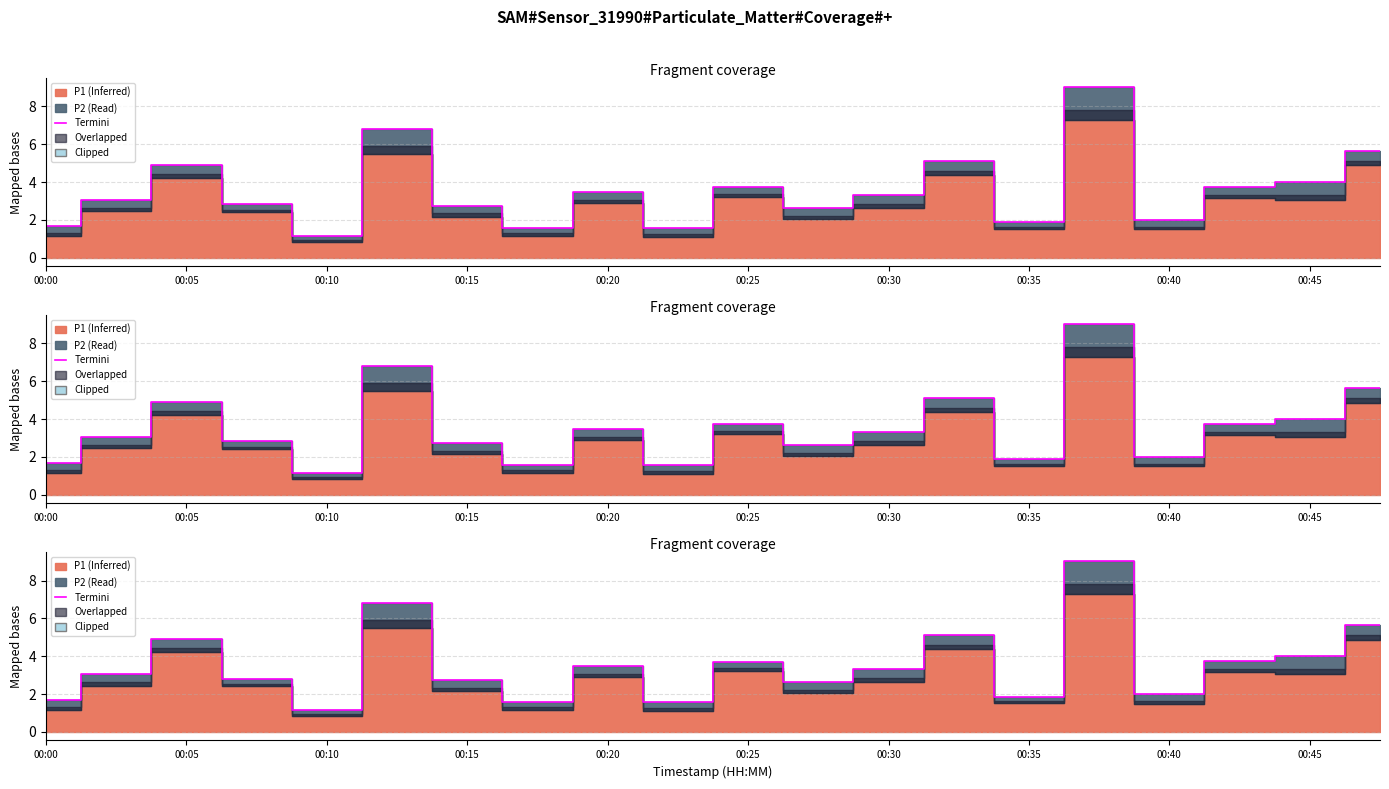

Does the chart have visible grid lines?

Yes